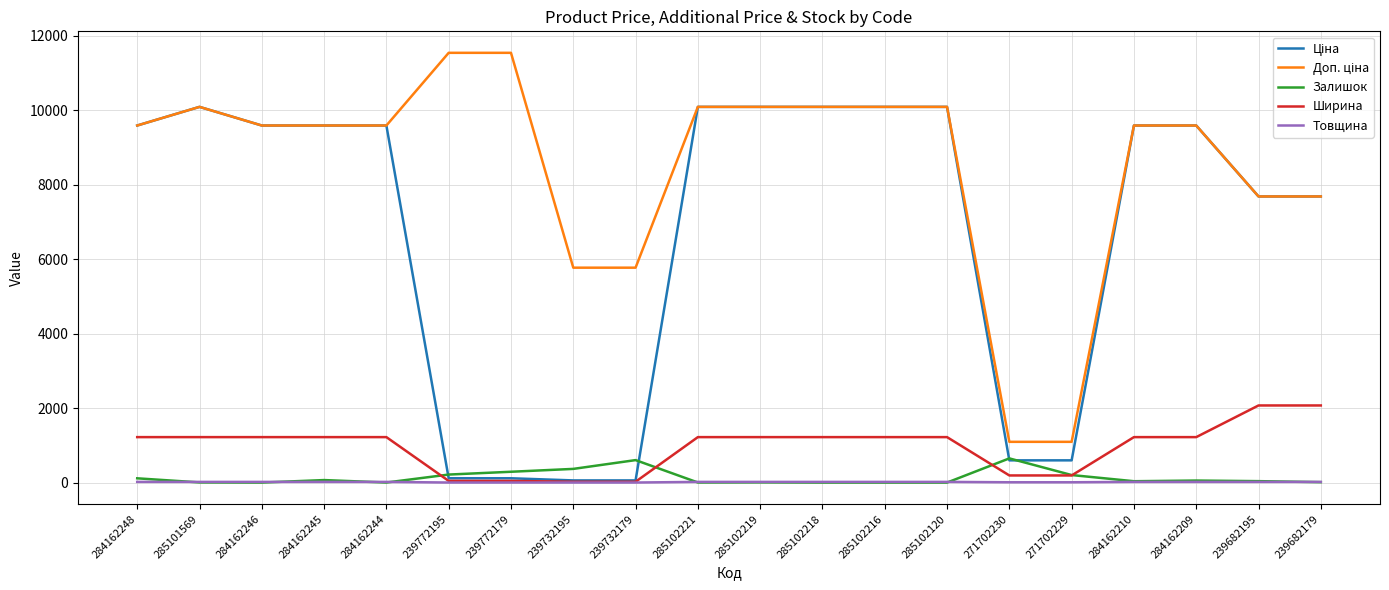

The Товщина series shows 8.0 at 271702230. True or false?

True